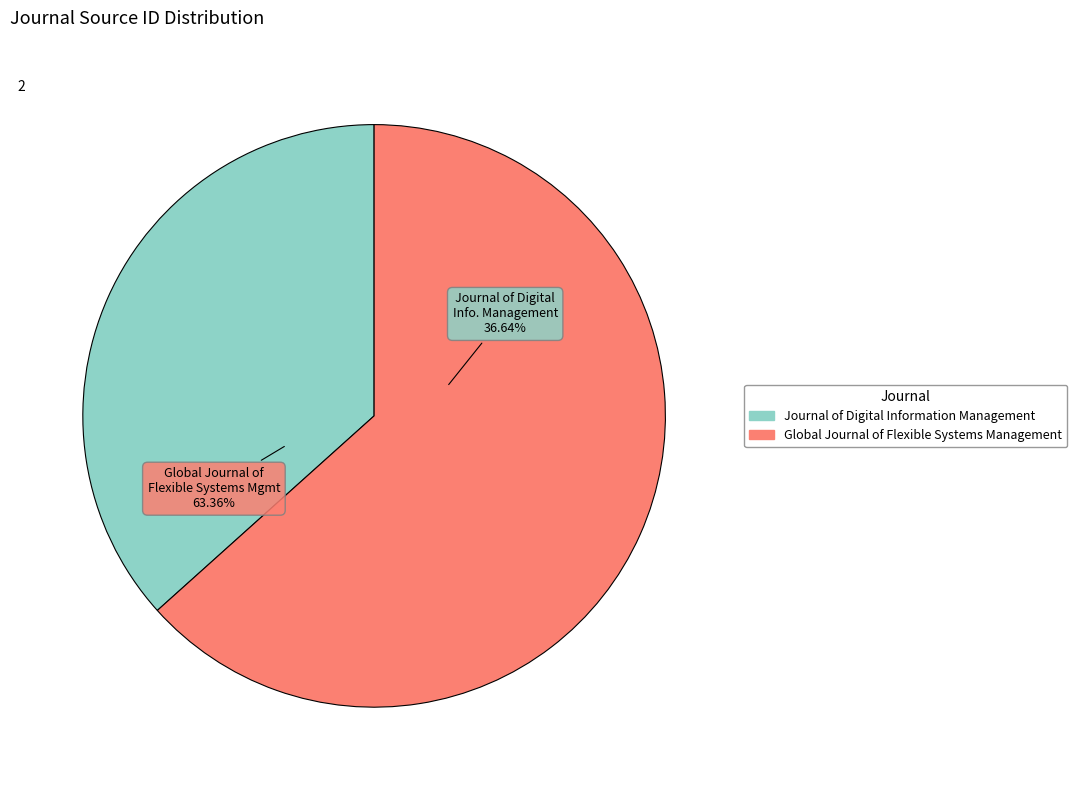

To the nearest percent, what is the difference between the largest and smallest slice percentages?

27%